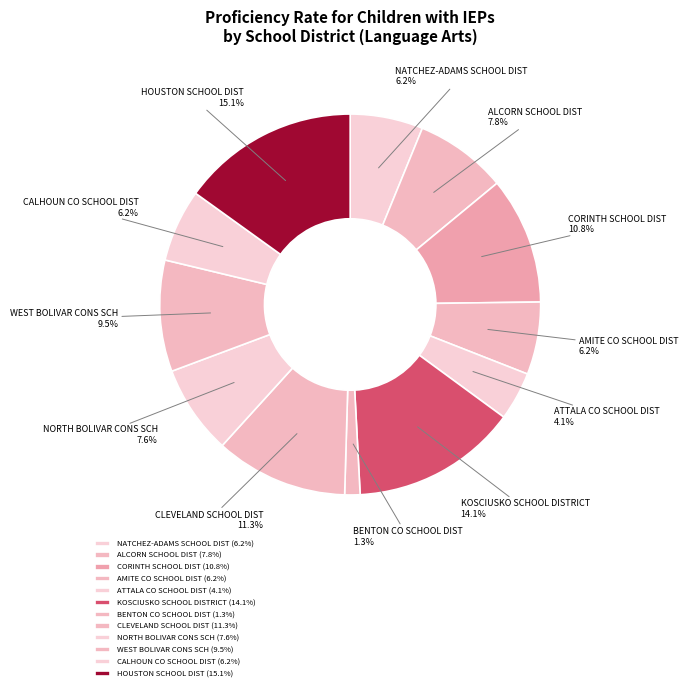

Does NORTH BOLIVAR CONS SCH account for over 50% of the chart?

No